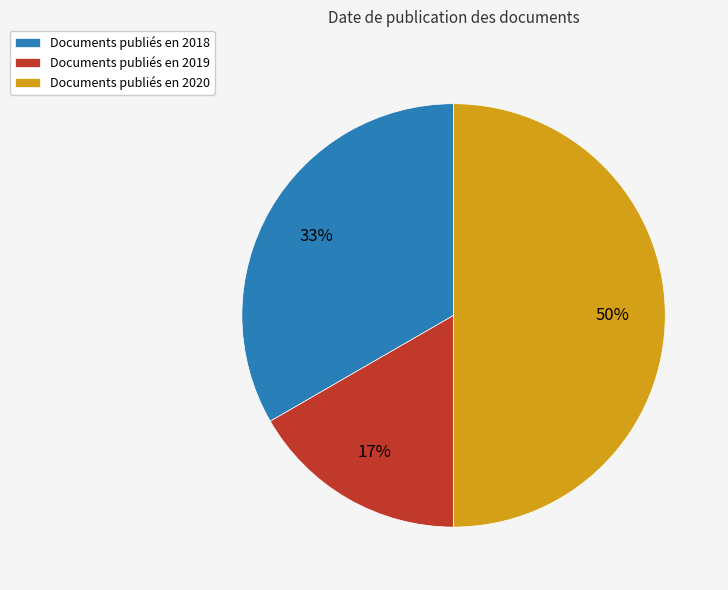

The Documents publiés en 2018 slice represents 40% of the pie. True or false?

False